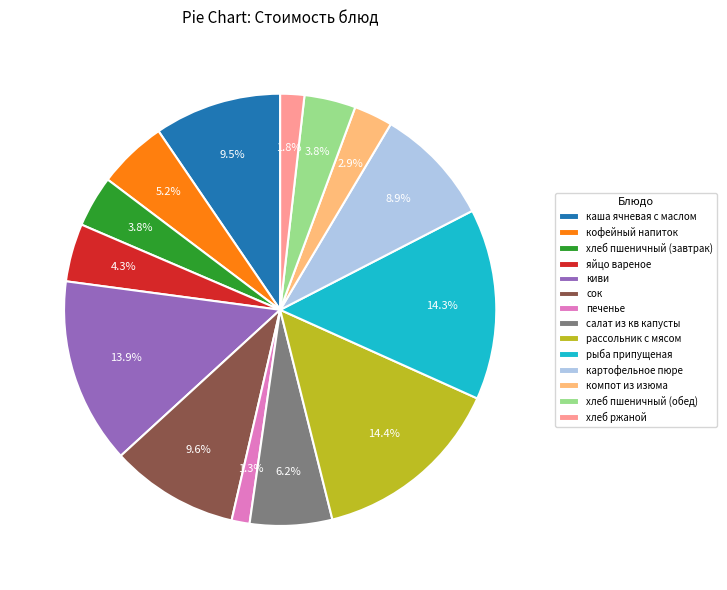

Combined, what portion of the pie is рыба припущеная and сок?

23.9%